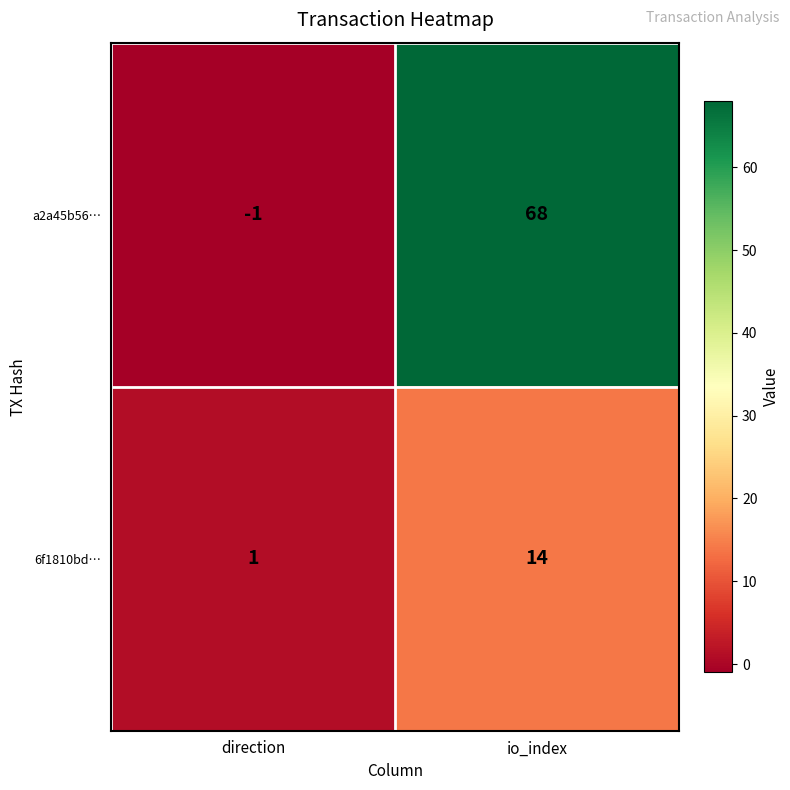

Between direction and io_index, which series saw the biggest shift?

a2a45b56…